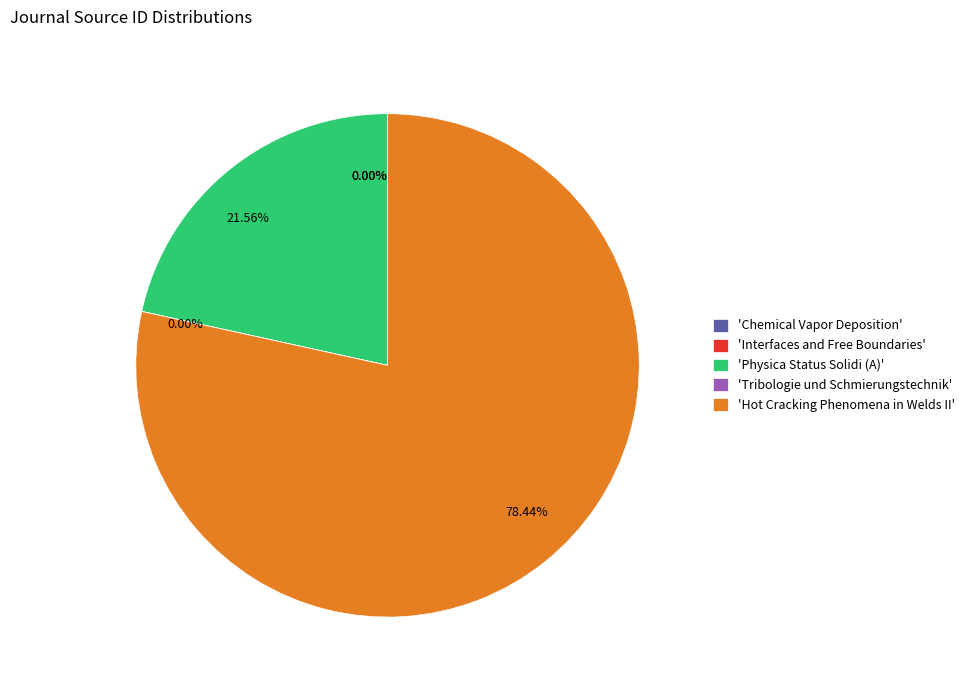

Is there a majority slice in this chart?

Yes